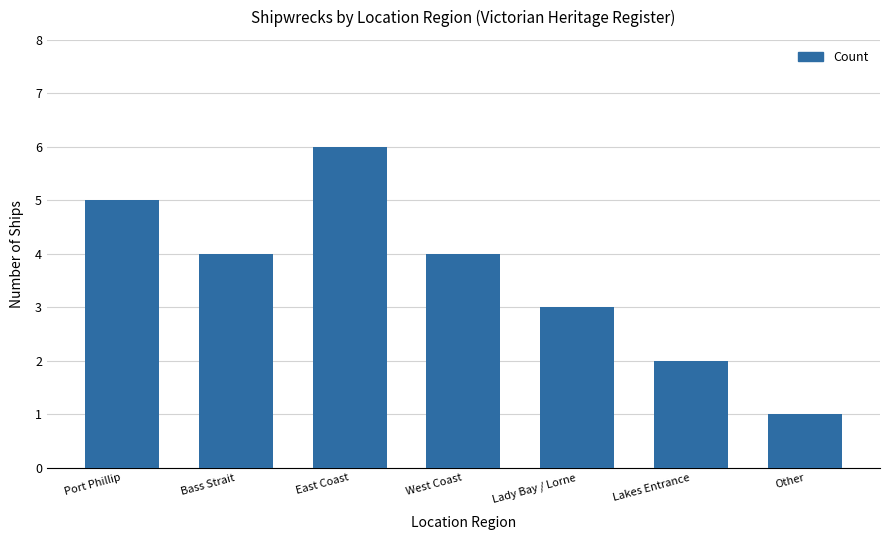

Approximately how many times larger is the value at Lady Bay / Lorne compared to East Coast?

0.5